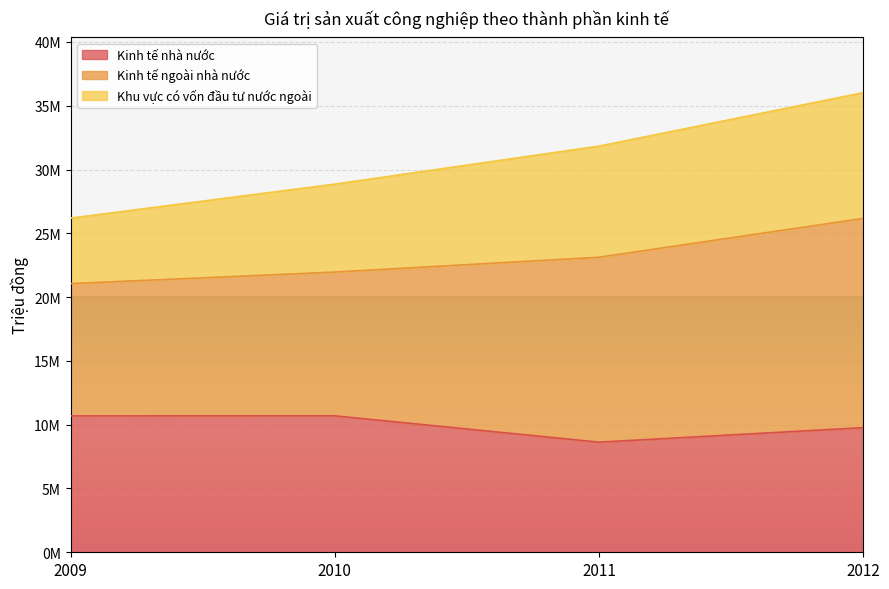

True or false: Kinh tế nhà nước has a value of 18742998 at 2009.

False